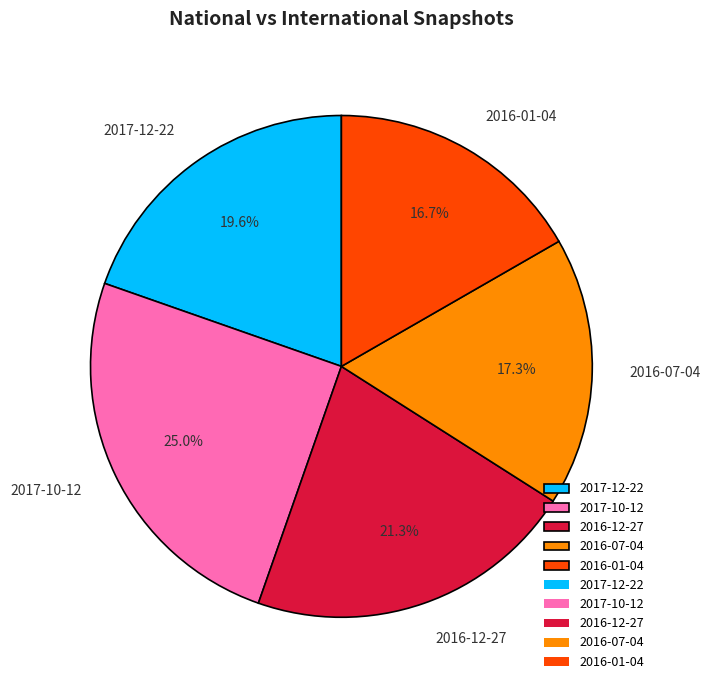

Do 2016-01-04 and 2017-12-22 together represent more than half of the pie?

No